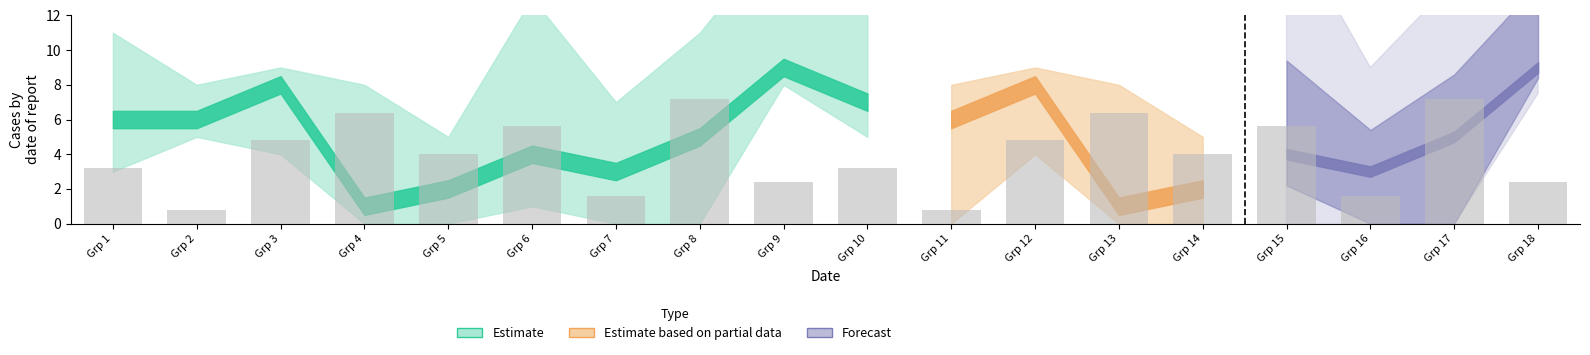

The value at Grp 7 is 1.6. True or false?

True